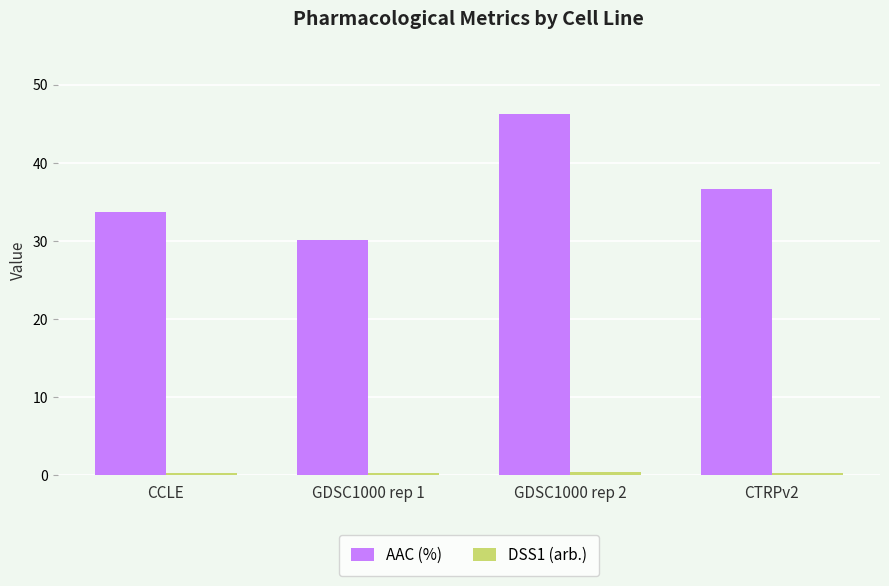

What is the greatest value displayed?

46.3